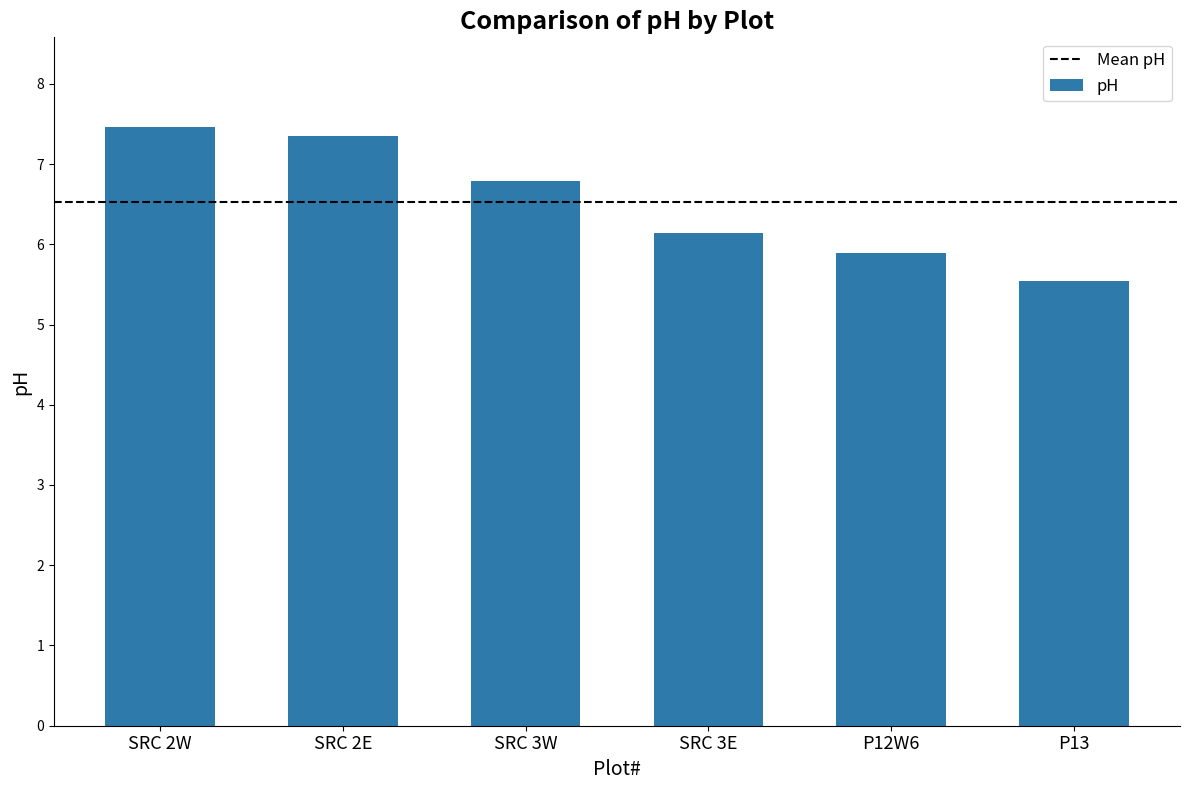

True or false: the data shows 7.5 at SRC 2W.

True